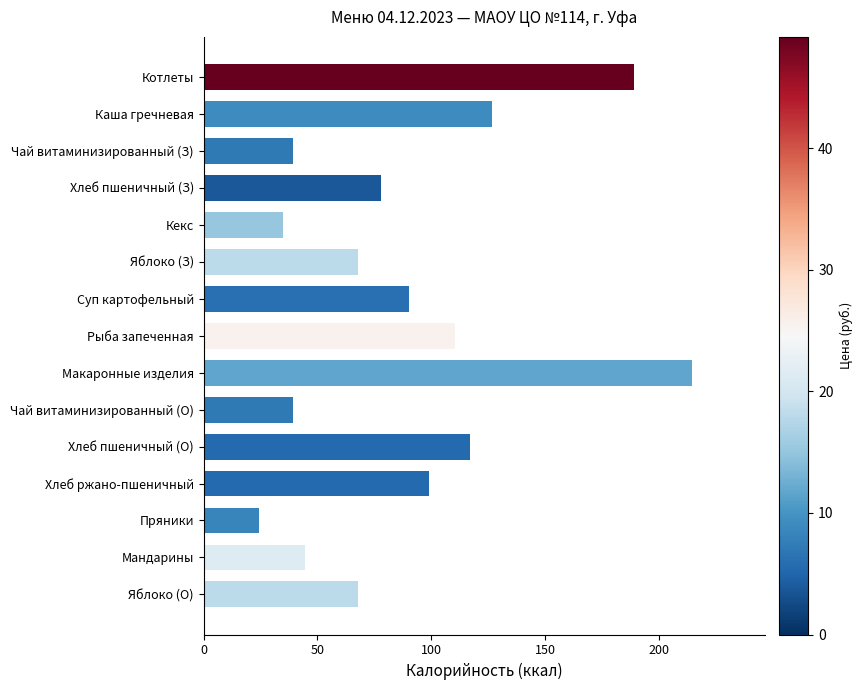

What position from the top is Рыба запеченная?

8